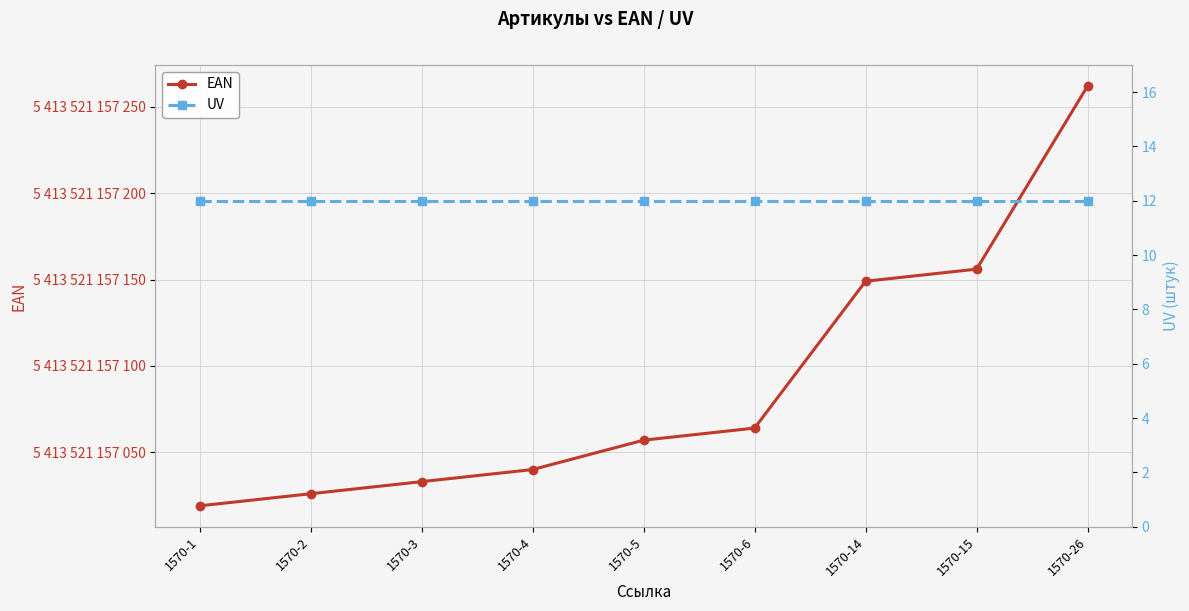

Which series has the widest spread of values?

EAN